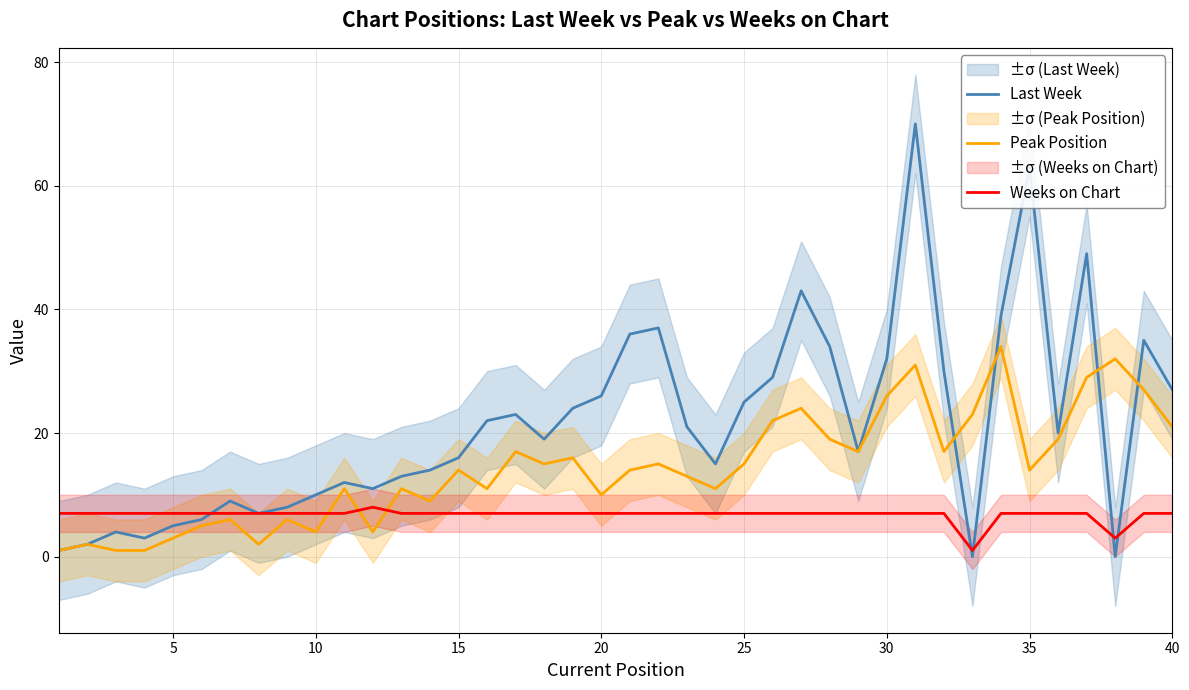

True or false: Weeks on Chart and Peak Position intersect in this chart.

True